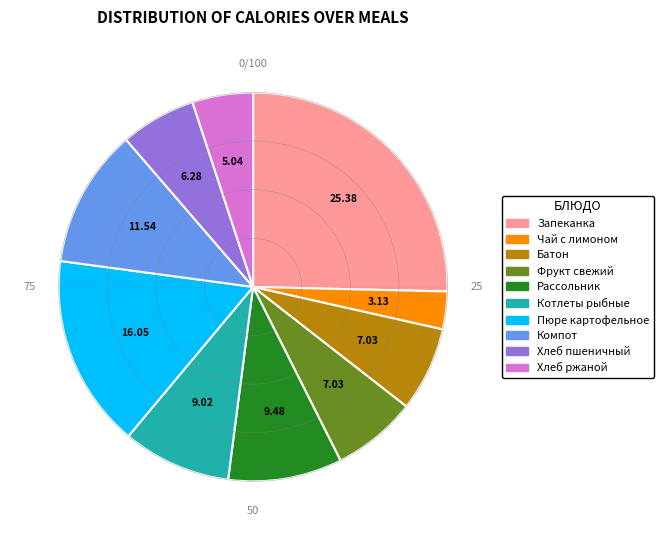

Do Фрукт свежий and Запеканка together represent more than half of the pie?

No